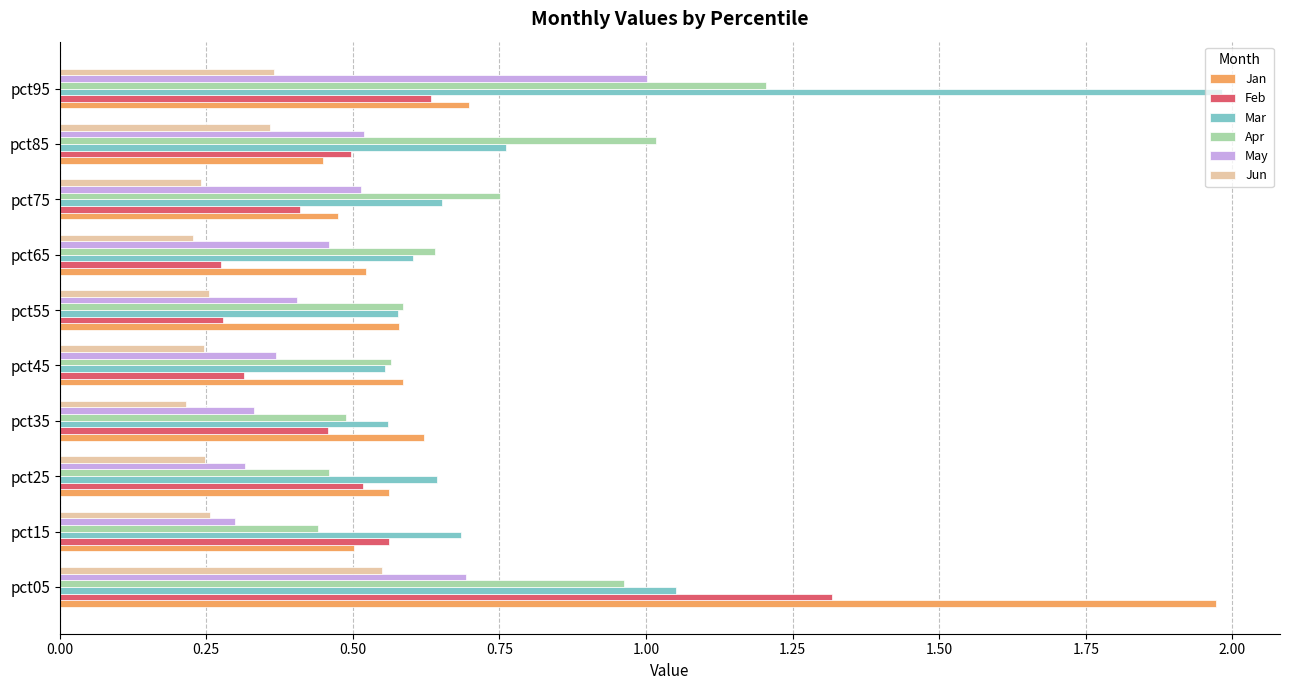

Which category has the highest value in the Feb series?

pct05